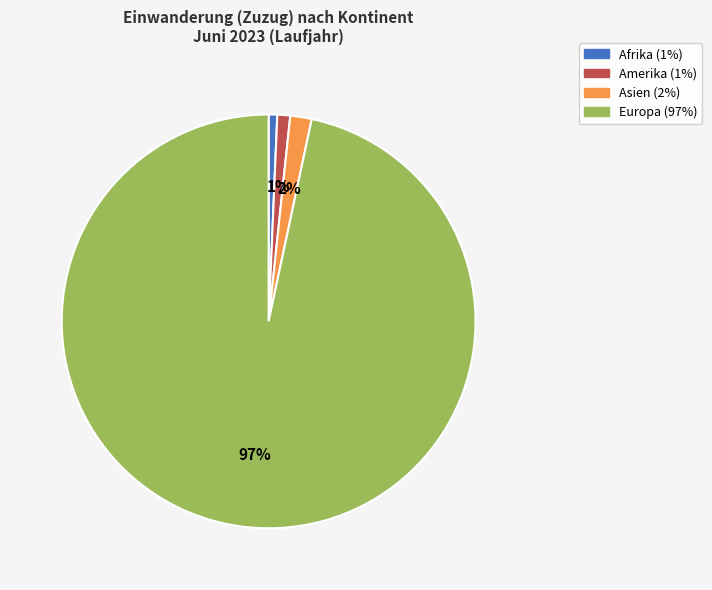

To the nearest percent, what is the combined percentage of Amerika and Afrika?

2%